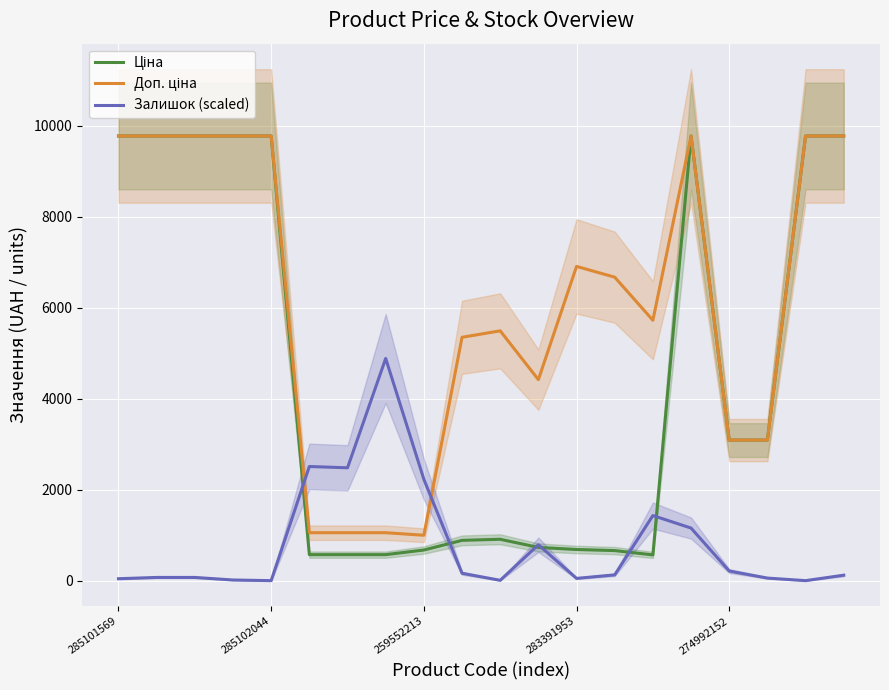

What is the maximum value for Залишок (scaled)?

4887.7